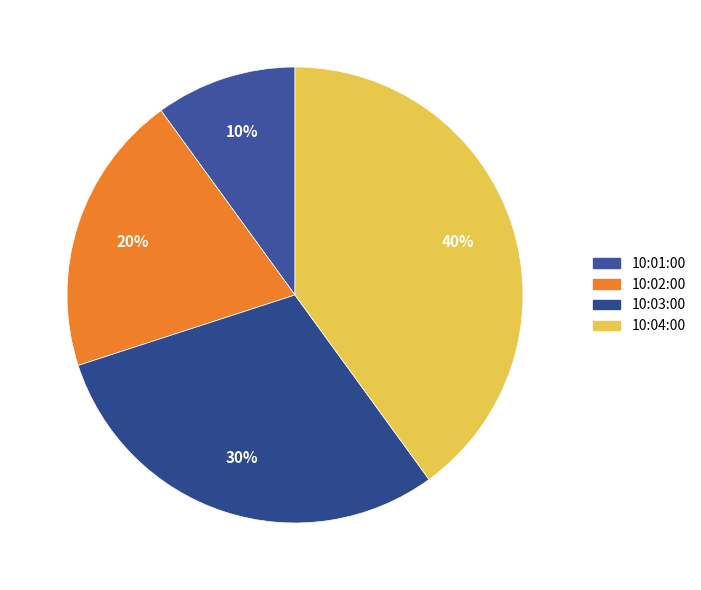

The 10:01:00 slice represents 1% of the pie. True or false?

False